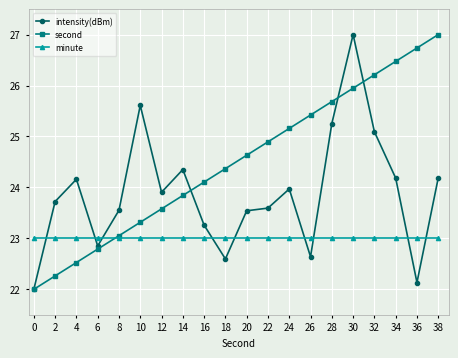

Is the value of second at 4 greater than the value of minute at 8?

No